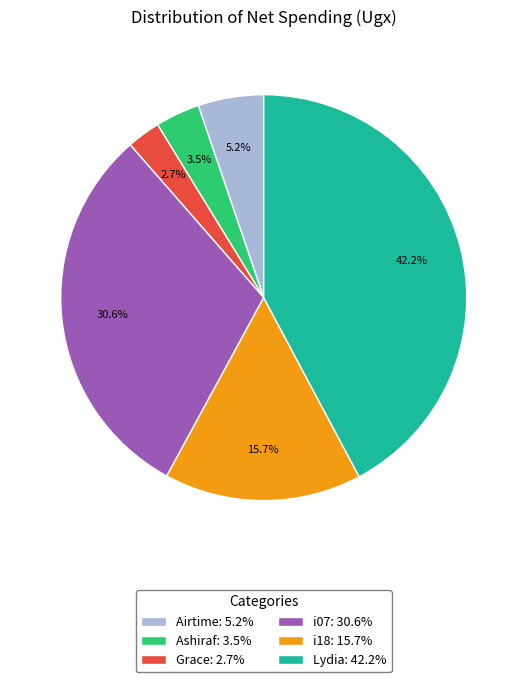

Approximately how many times larger is the value at i07 compared to Lydia?

0.7